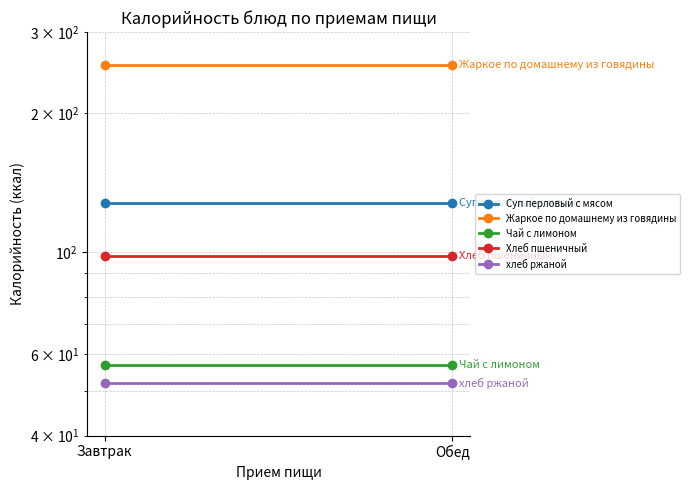

What is the label of the 1st point from the right?

Обед